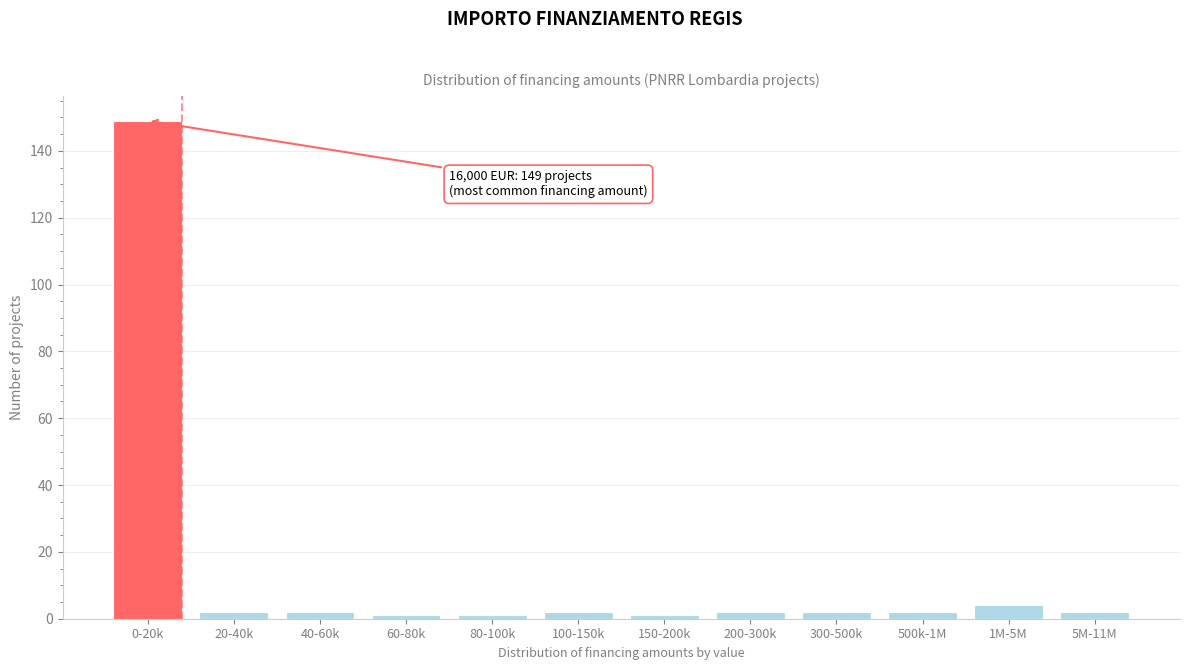

Reading left to right, extract all data points from this chart.

0-20k=149	20-40k=2	40-60k=2	60-80k=1	80-100k=1	100-150k=2	150-200k=1	200-300k=2	300-500k=2	500k-1M=2	1M-5M=4	5M-11M=2